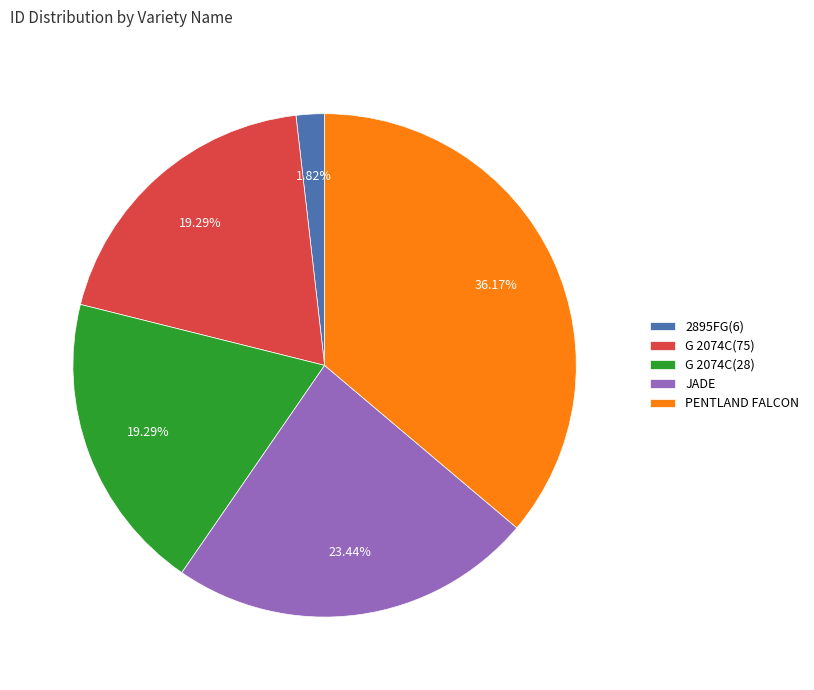

What percentage is the 2895FG(6) slice, to the nearest percent?

2%